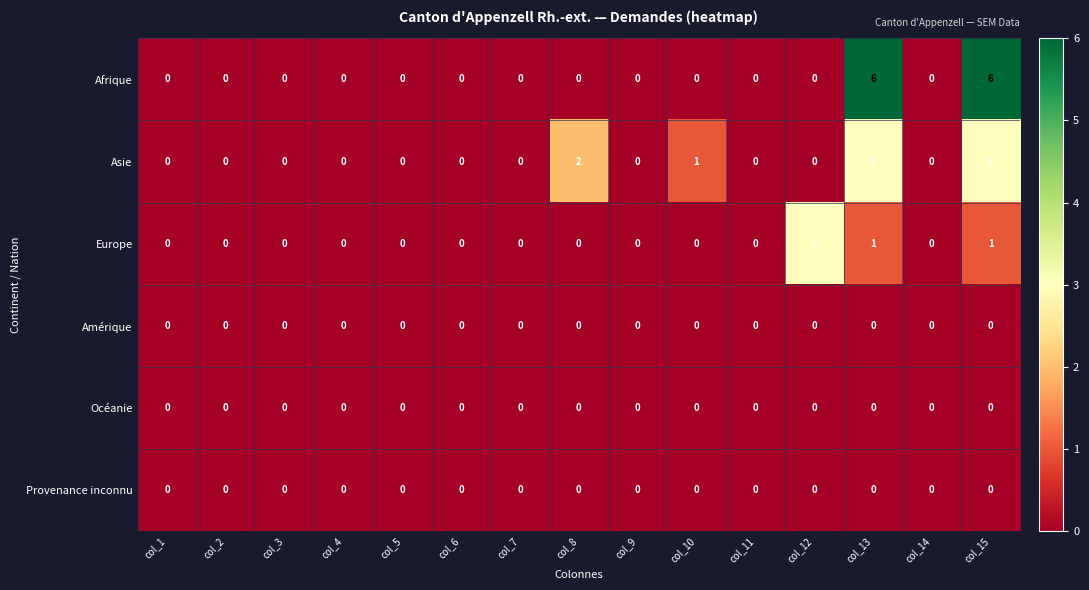

Which series has the largest range (max minus min)?

Afrique